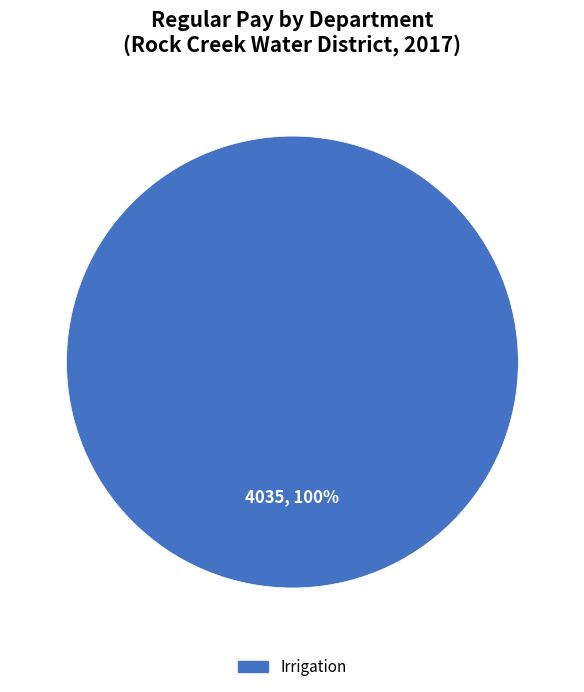

Is there a majority slice in this chart?

Yes